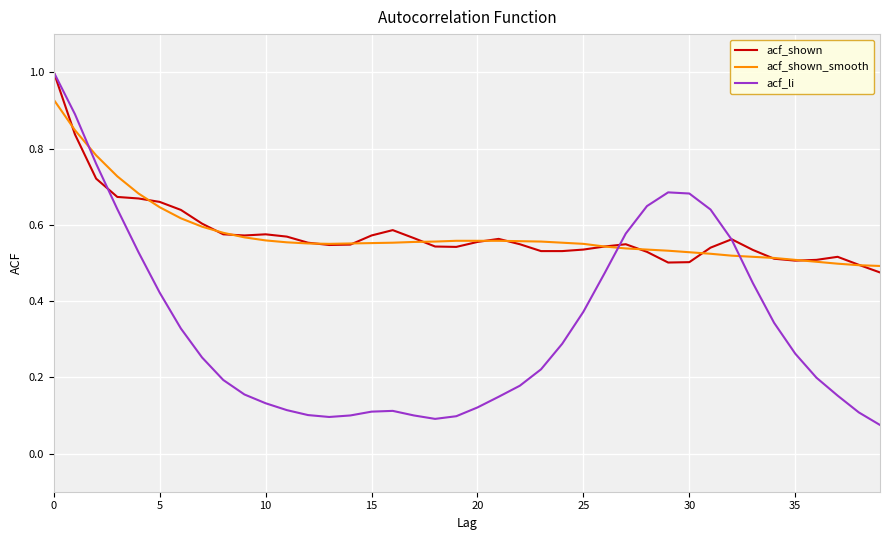

Is this an area chart (filled region under the line)?

No